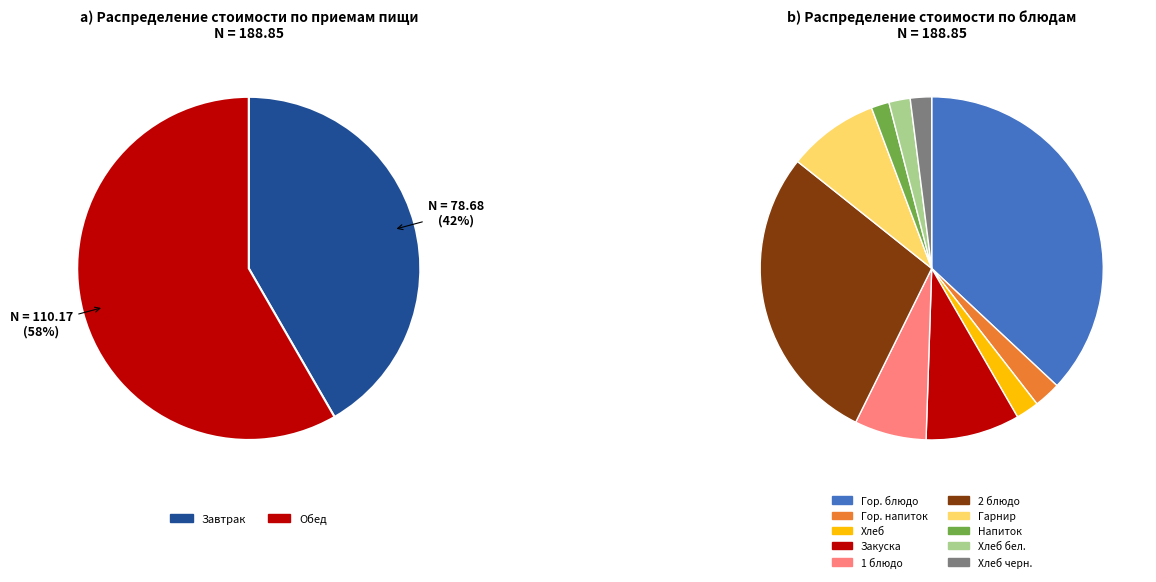

True or false: Обед accounts for 58% of the total.

True